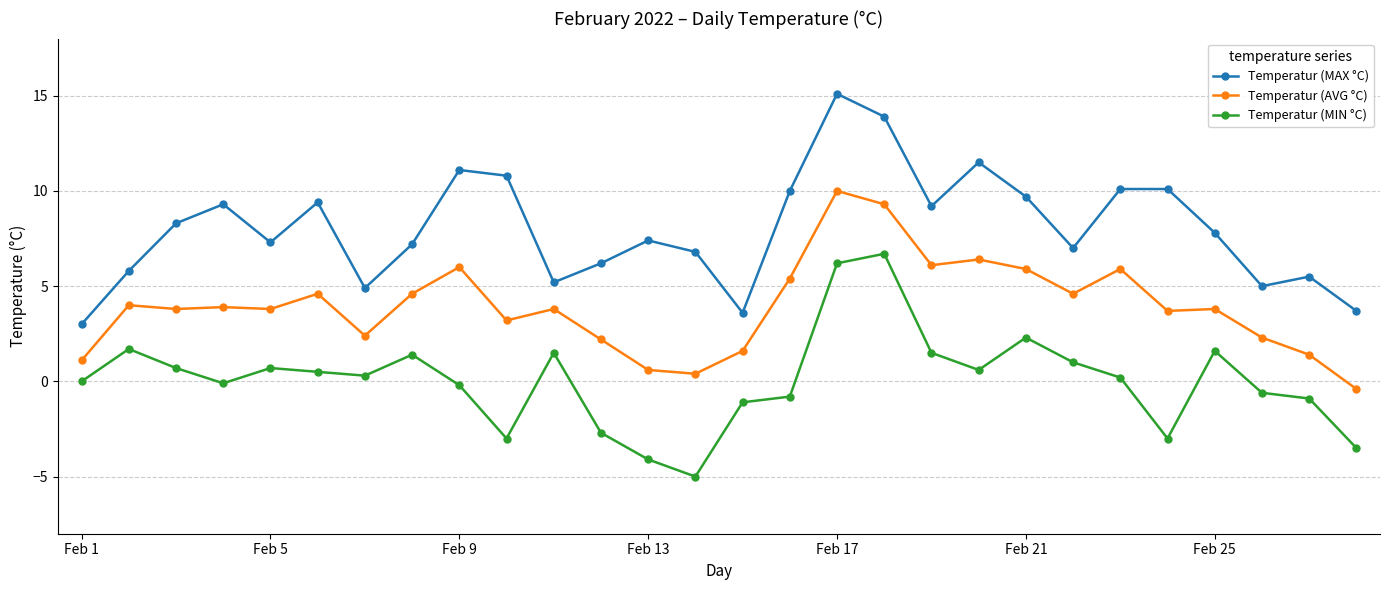

At how many categories does at least one series exceed 0?

28